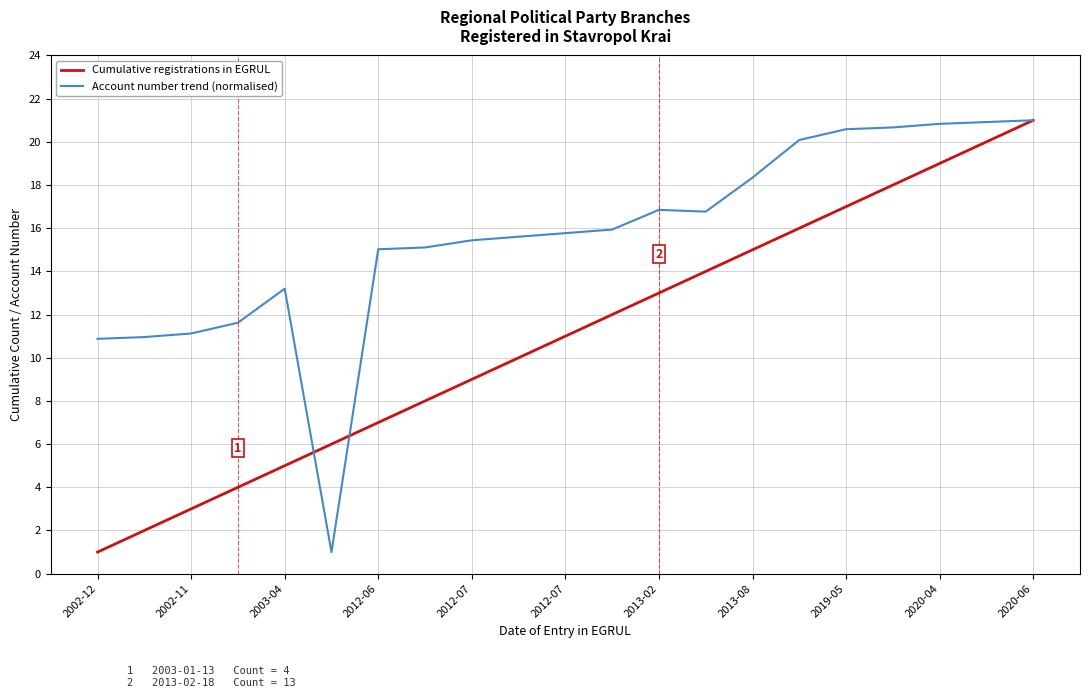

Which series has the largest total across all categories?

Account number trend (normalised)